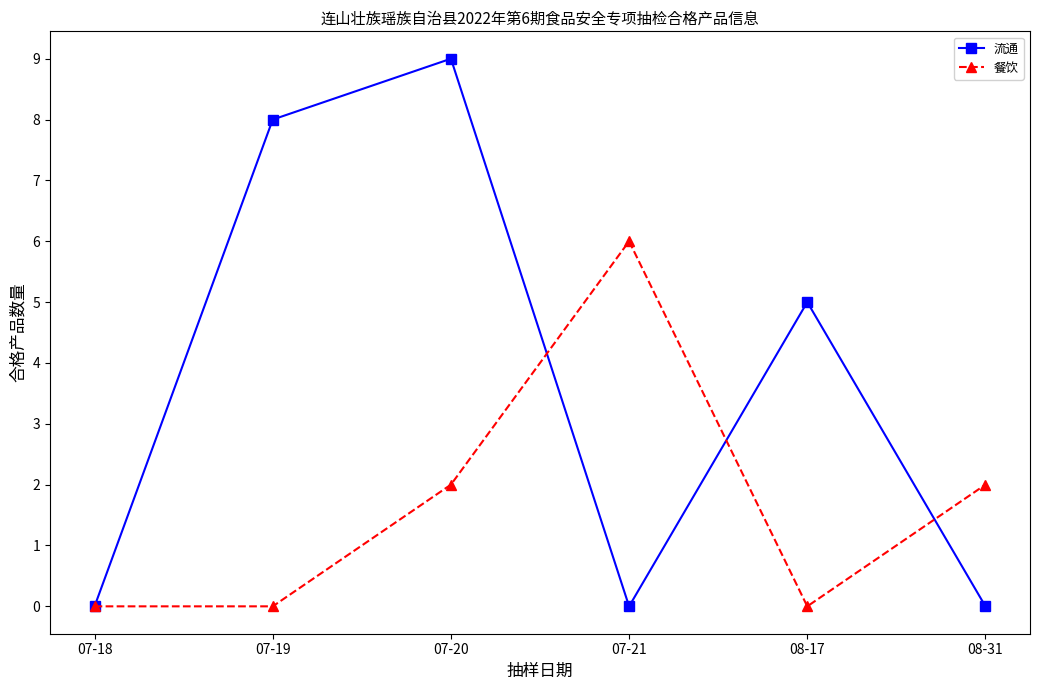

What is the total value across all series at 07-21?

6